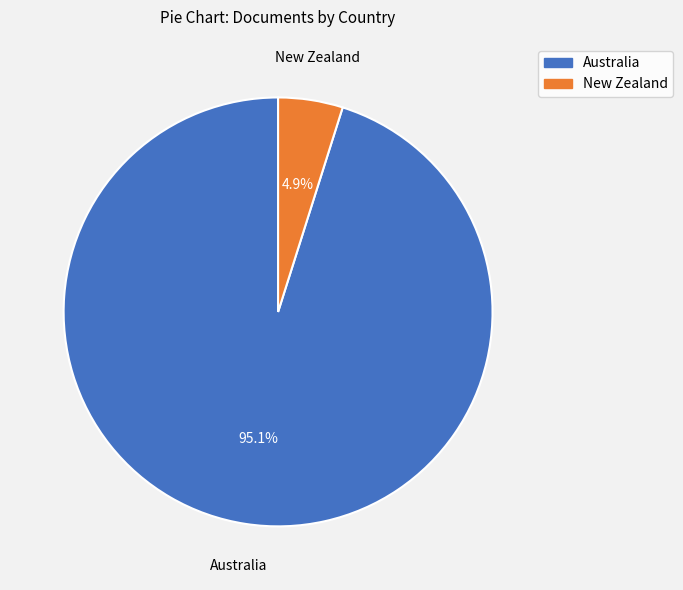

To the nearest percent, what portion does Australia represent?

95%